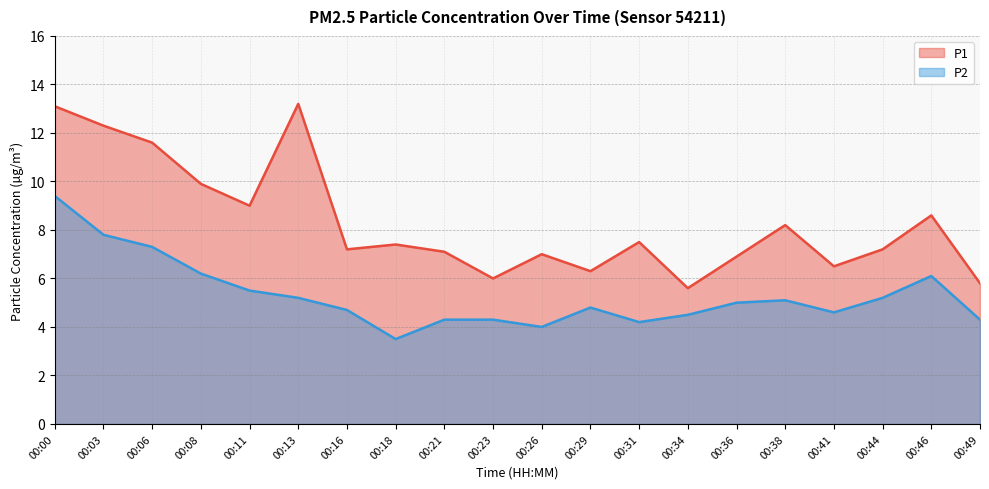

Reading left to right, list all the values displayed in this chart.

P1: 00:00=13.1	00:03=12.3	00:06=11.6	00:08=9.9	00:11=9.0	00:13=13.2	00:16=7.2	00:18=7.4	00:21=7.1	00:23=6.0	00:26=7.0	00:29=6.3	00:31=7.5	00:34=5.6	00:36=6.9	00:38=8.2	00:41=6.5	00:44=7.2	00:46=8.6	00:49=5.8
P2: 00:00=9.4	00:03=7.8	00:06=7.3	00:08=6.2	00:11=5.5	00:13=5.2	00:16=4.7	00:18=3.5	00:21=4.3	00:23=4.3	00:26=4.0	00:29=4.8	00:31=4.2	00:34=4.5	00:36=5.0	00:38=5.1	00:41=4.6	00:44=5.2	00:46=6.1	00:49=4.3